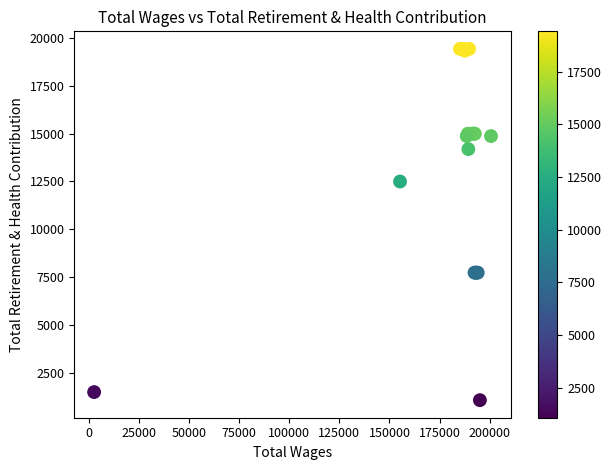

What Y value in the scatter plot is closest to 10249?

12496